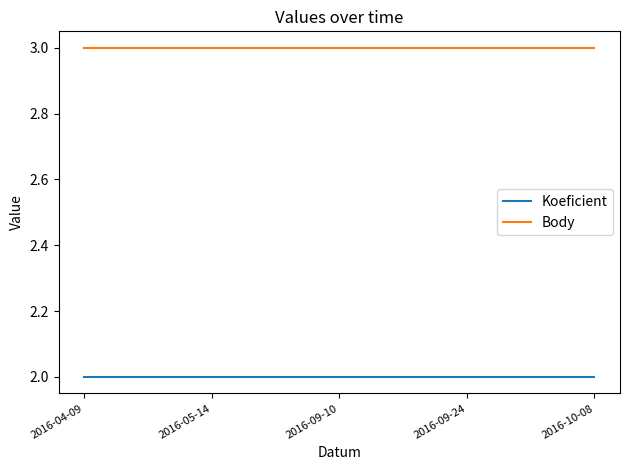

What is the lowest value of the Body series?

3